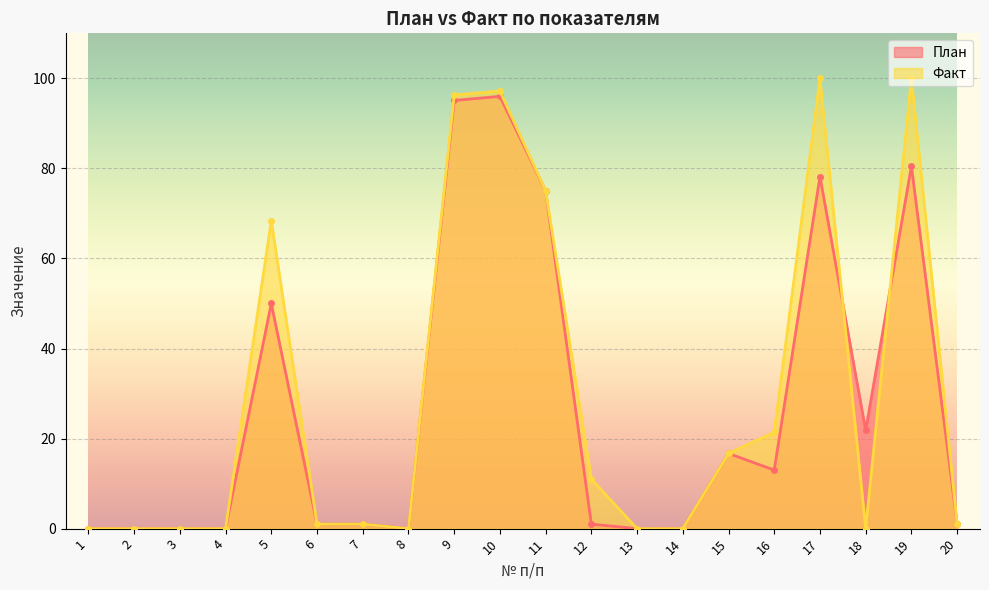

Which category has the highest value in the Факт series?

17